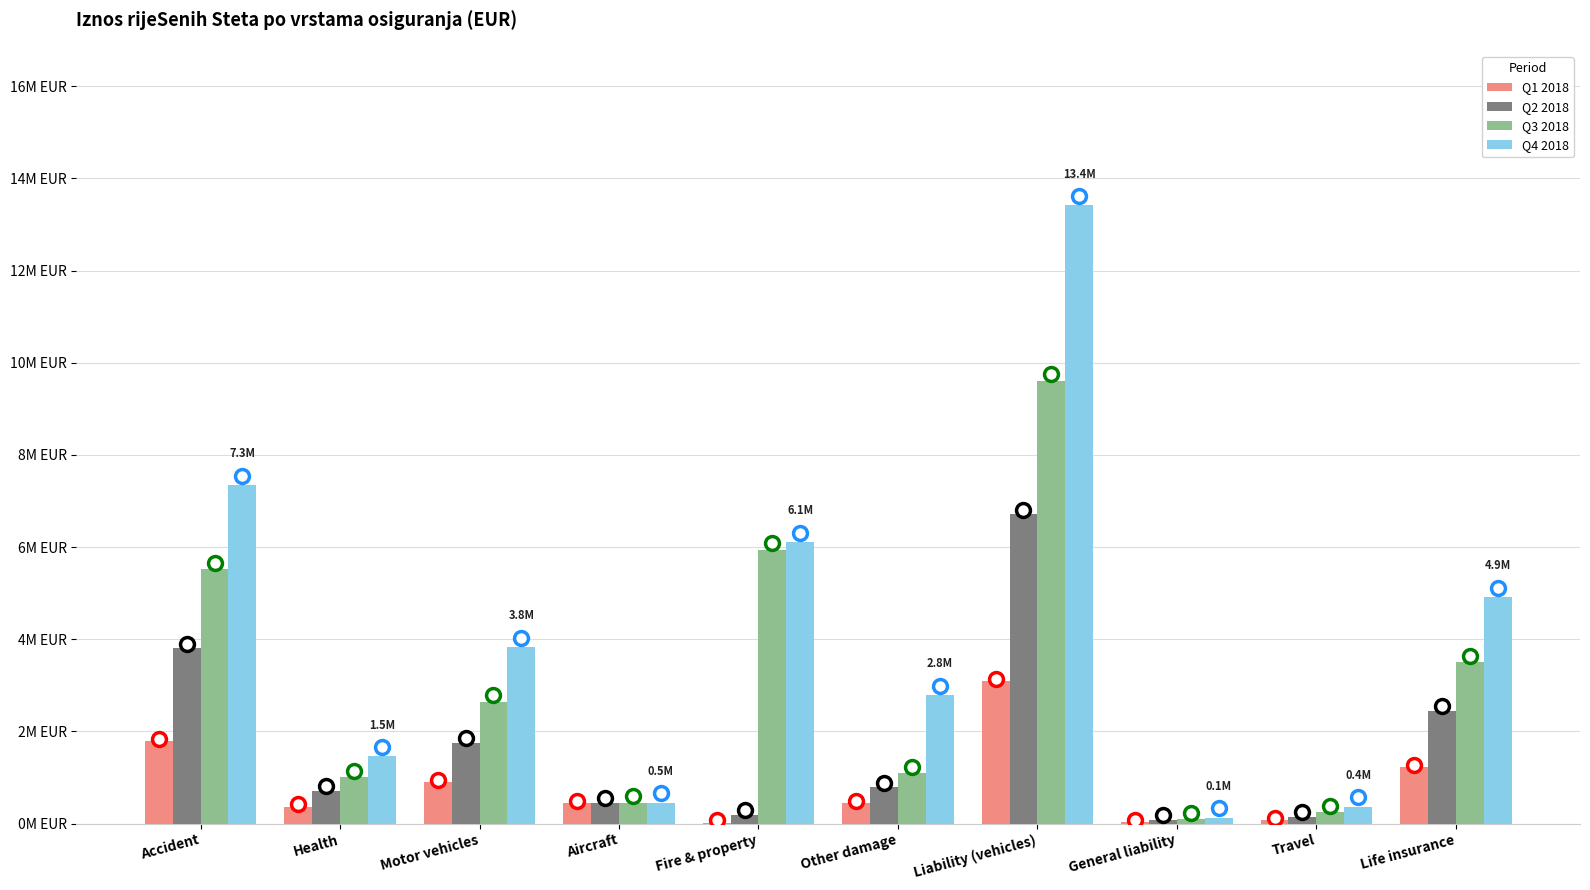

What are all the series names shown in the legend?

Q1 2018, Q2 2018, Q3 2018, Q4 2018